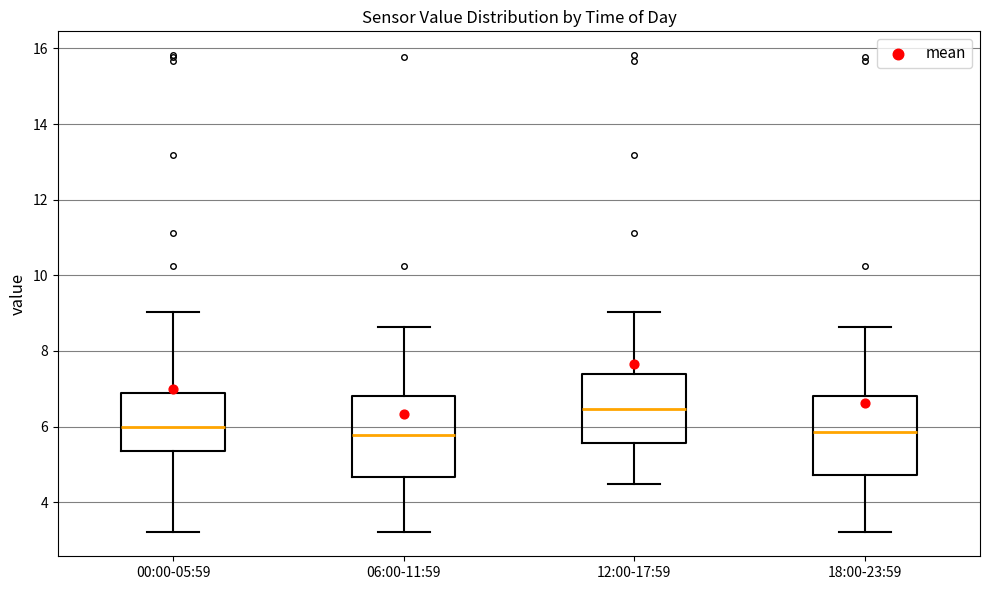

Reading left to right, transcribe this box plot: for each box, give where its median line is, the range the box spans, and where its two whiskers end, as read against the y-axis. The values are not printed on the chart, so give them approximately, as read against the axis.

00:00-05:59: median 6.0, box 5.4 to 6.8, whiskers 3.2 to 9.0
06:00-11:59: median 5.8, box 4.6 to 6.8, whiskers 3.2 to 8.6
12:00-17:59: median 6.4, box 5.6 to 7.4, whiskers 4.4 to 9.0
18:00-23:59: median 5.8, box 4.8 to 6.8, whiskers 3.2 to 8.6